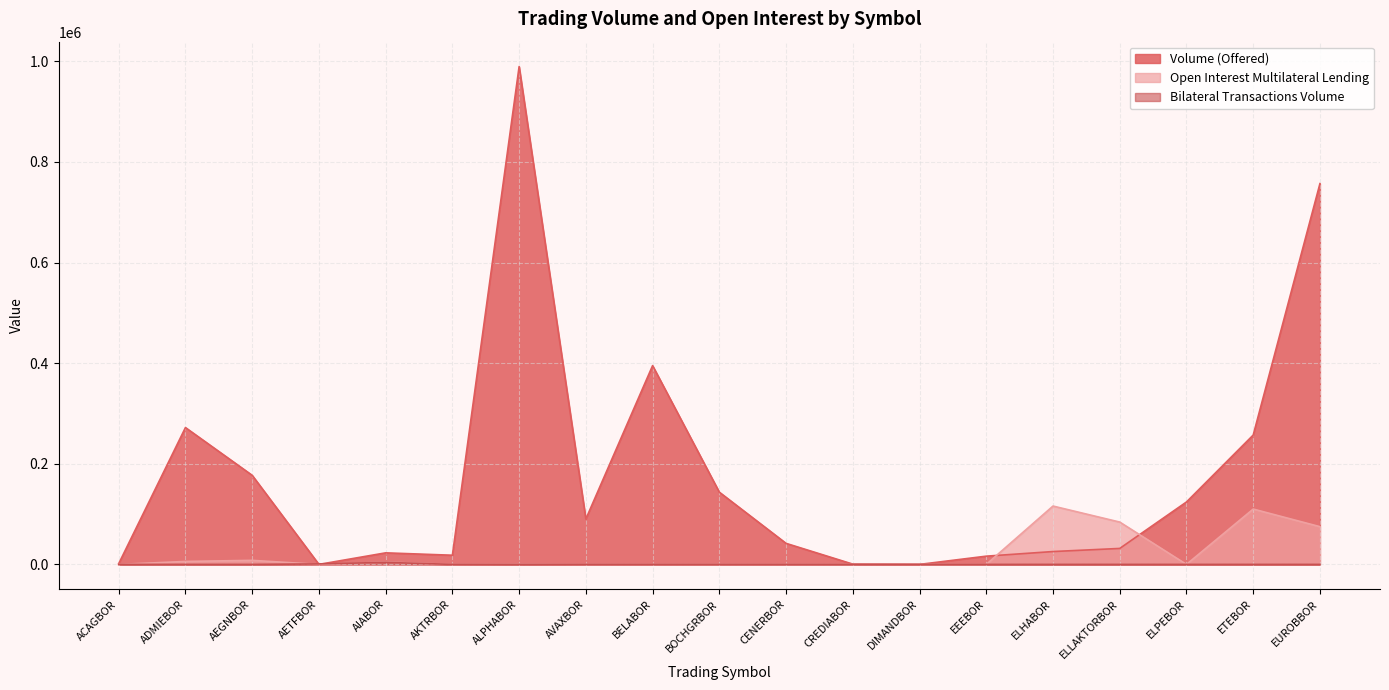

Which series has the largest total across all categories?

Volume (Offered)